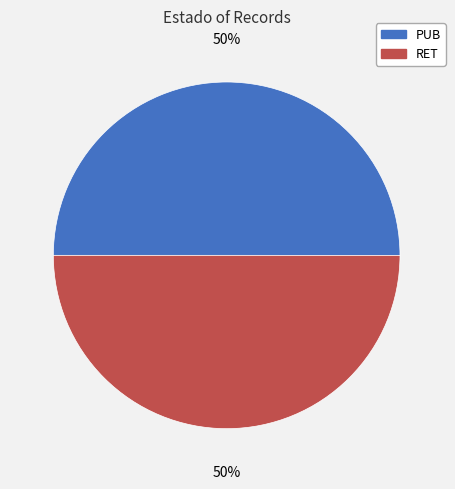

How many segments does this pie chart have?

2